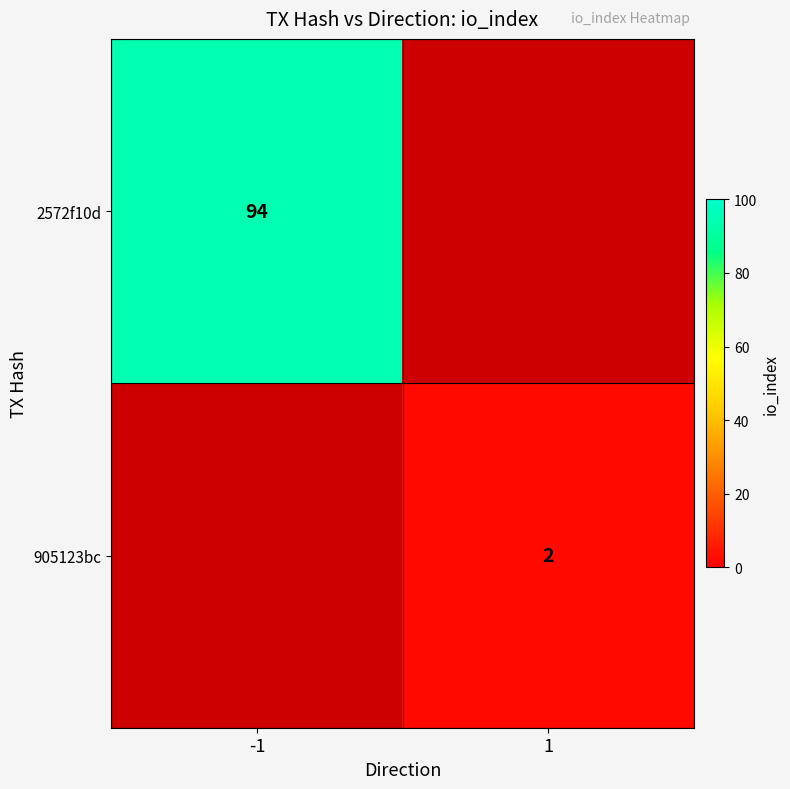

The 905123bc series shows 2 at 1. True or false?

True